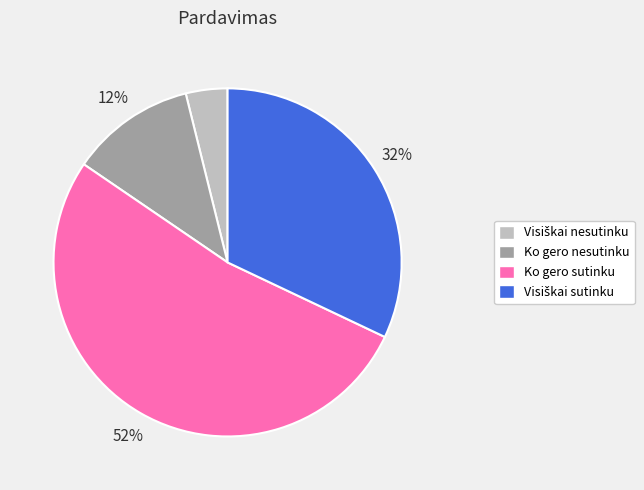

To the nearest percent, what is the combined percentage of Ko gero nesutinku and Ko gero sutinku?

64%